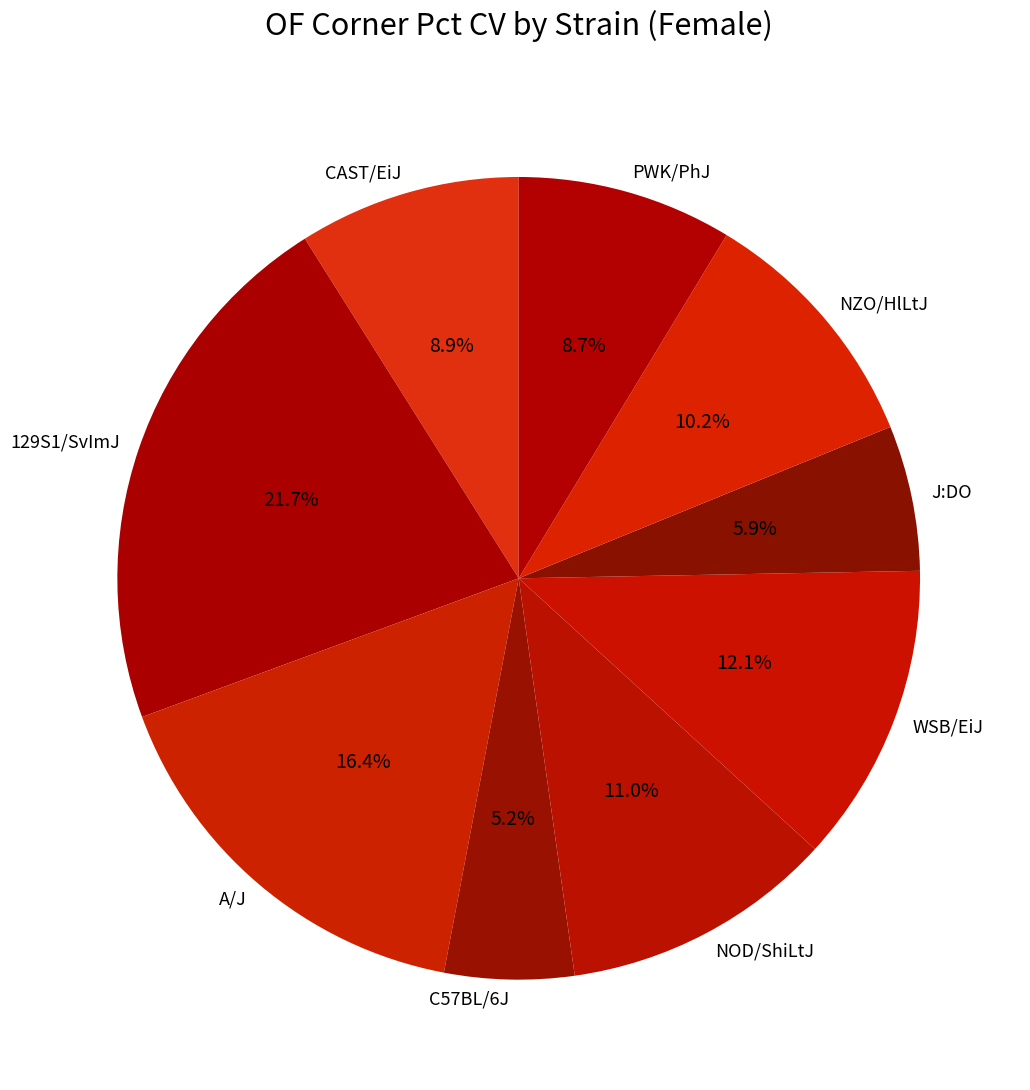

How many slices are in this pie chart?

9